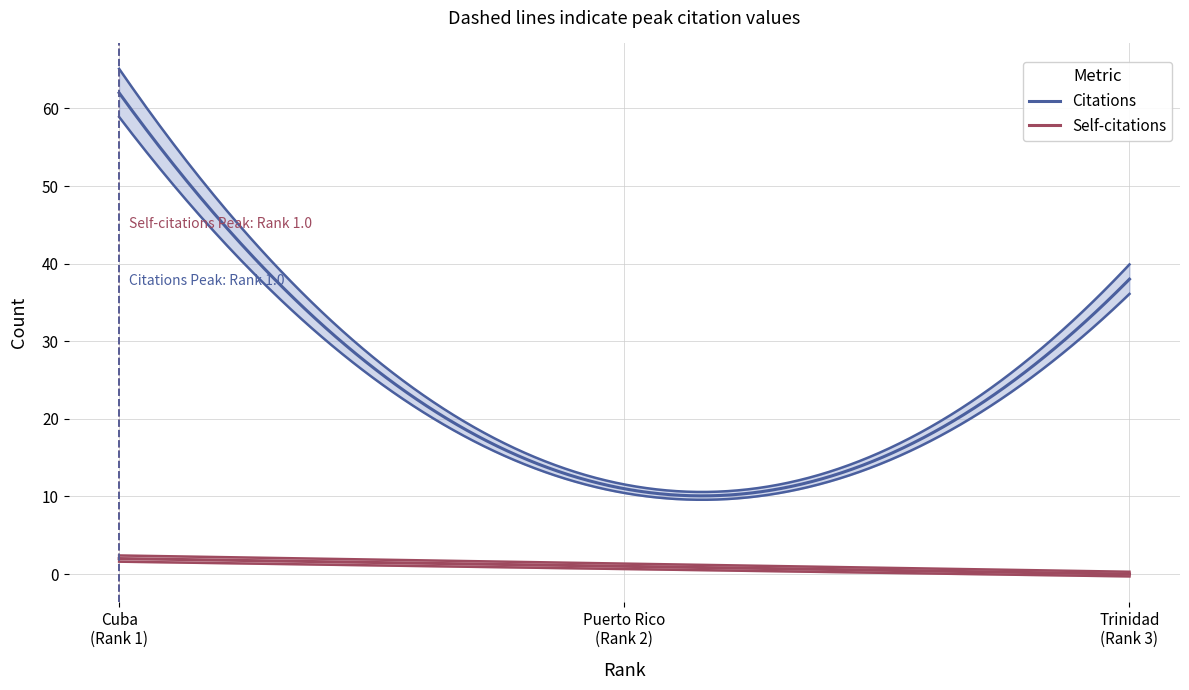

List the series in order of their overall mean, lowest first.

Self-citations, Citations